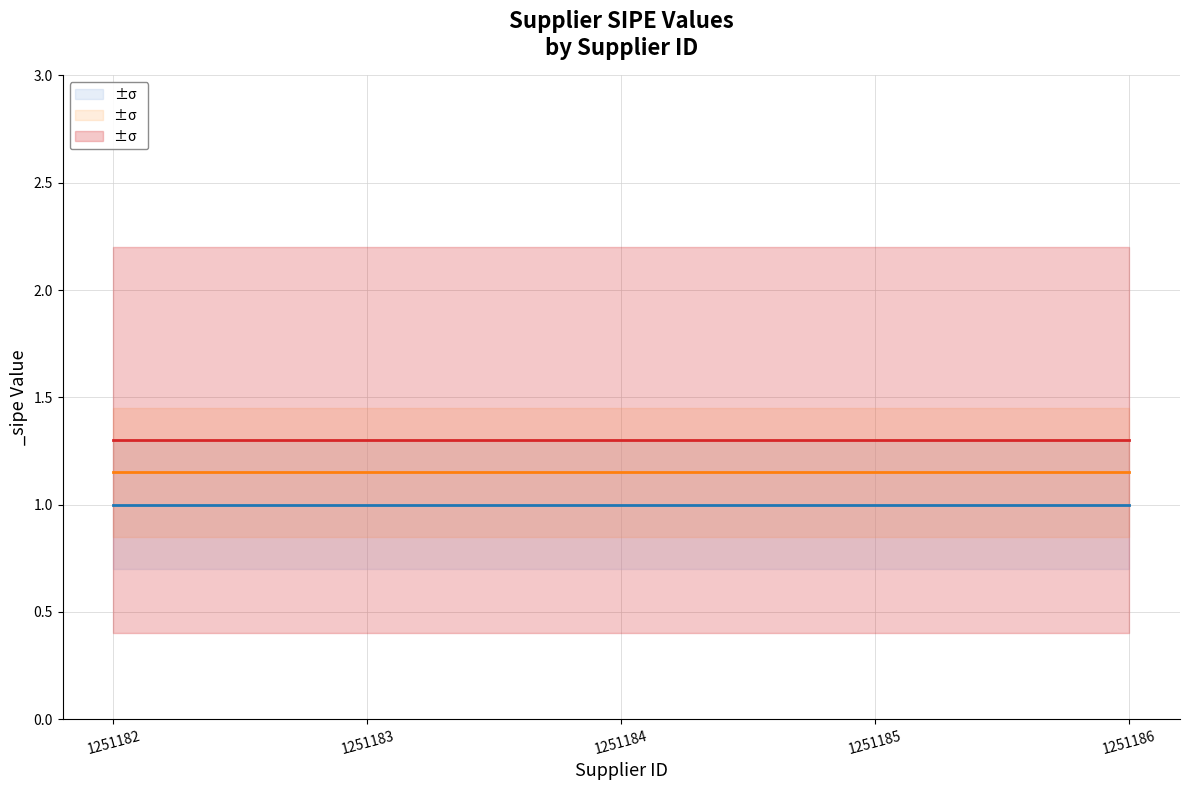

How many lines are shown in the chart?

3